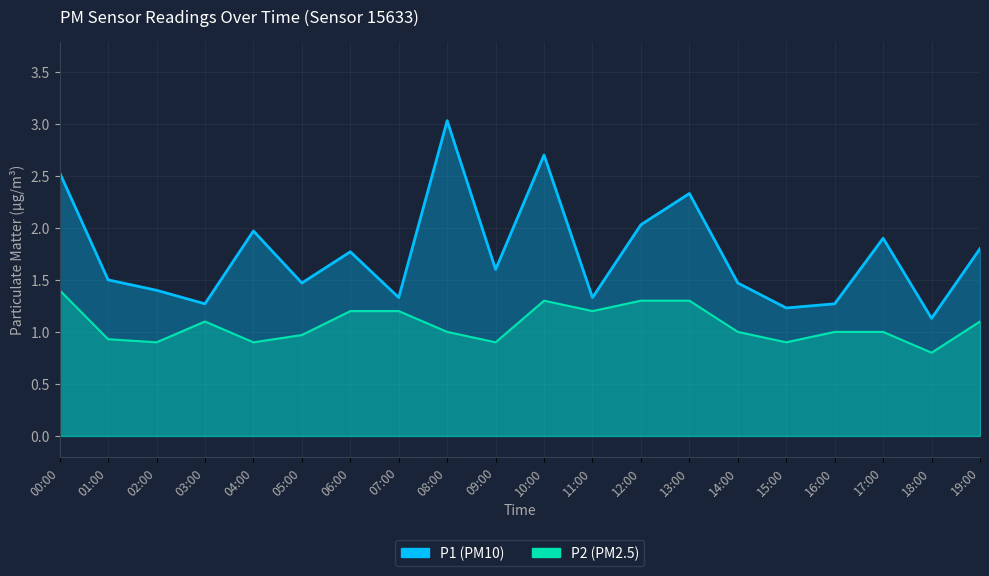

How many values in the P2 series are below 1?

7